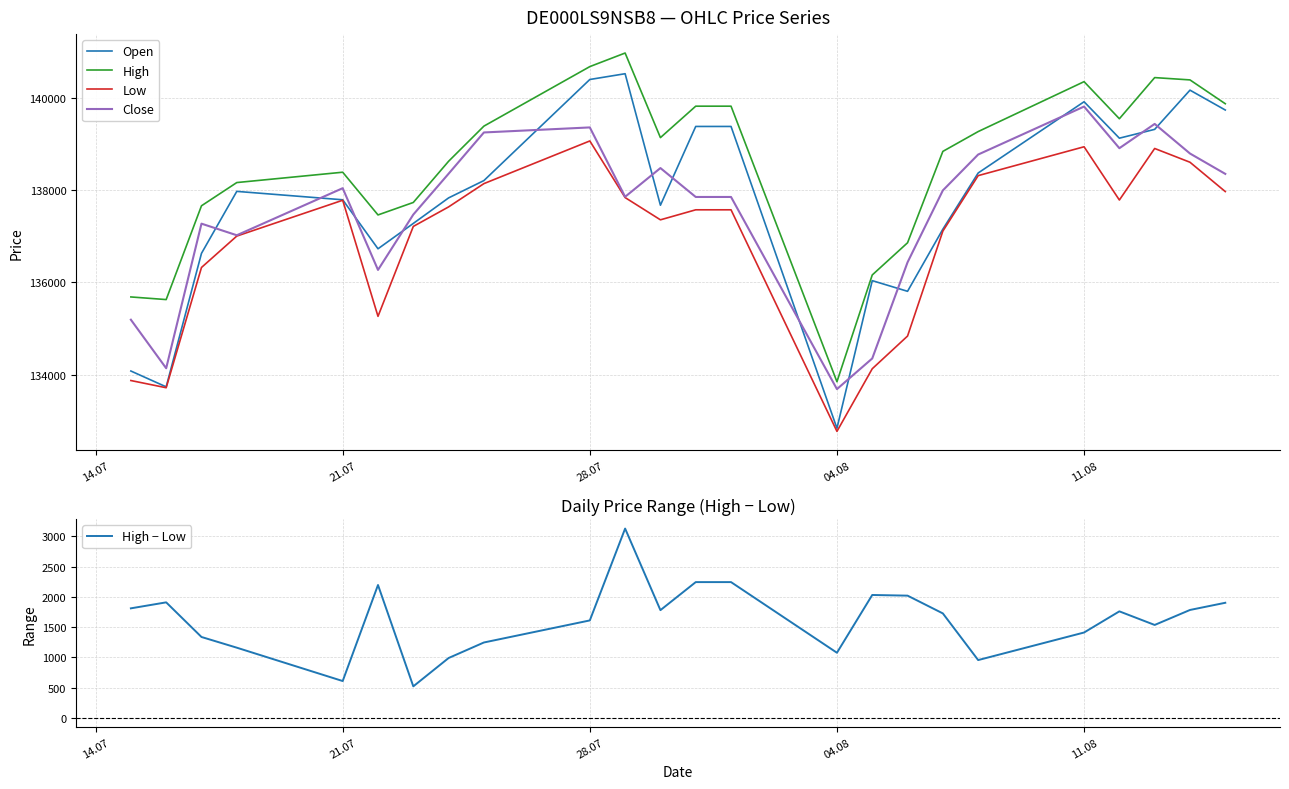

How many interior local valleys does the Close series have?

6